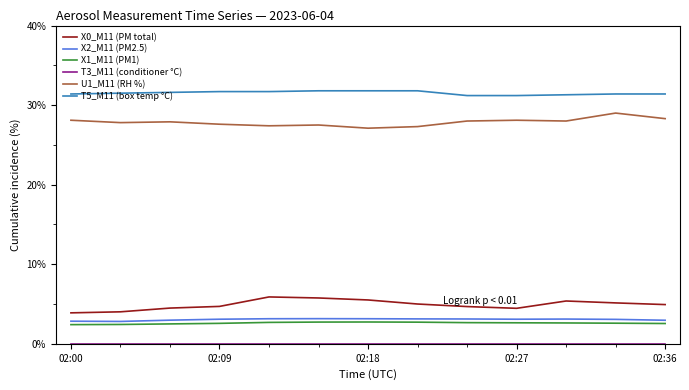

How many T5_M11 (box temp °C) values are between 31 and 32?

13